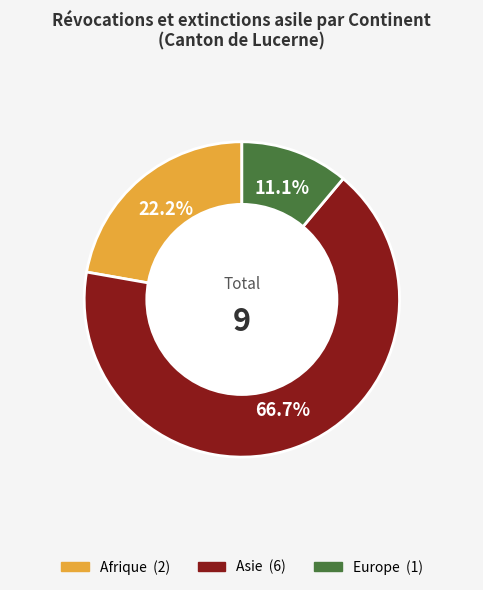

Does Asie represent more than half of the total?

Yes